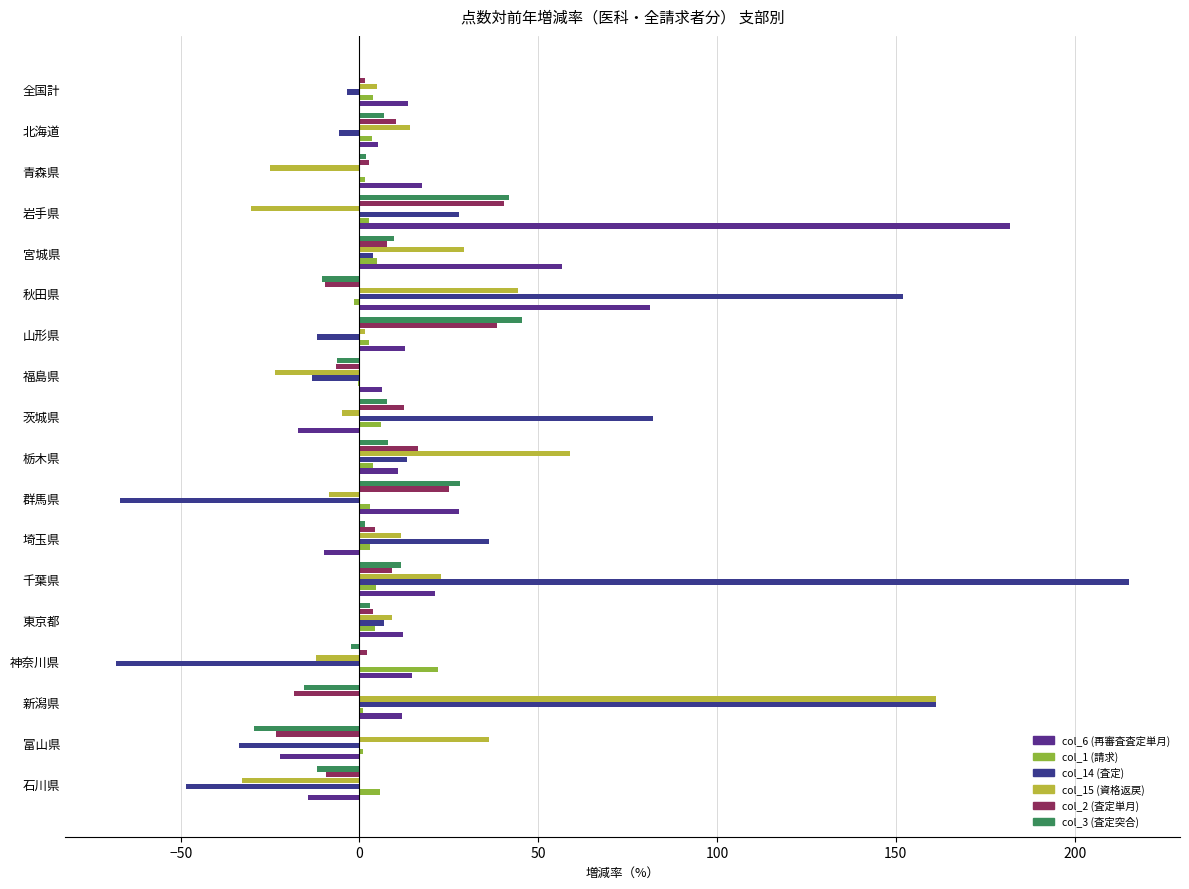

How many categories are shown in the chart?

18